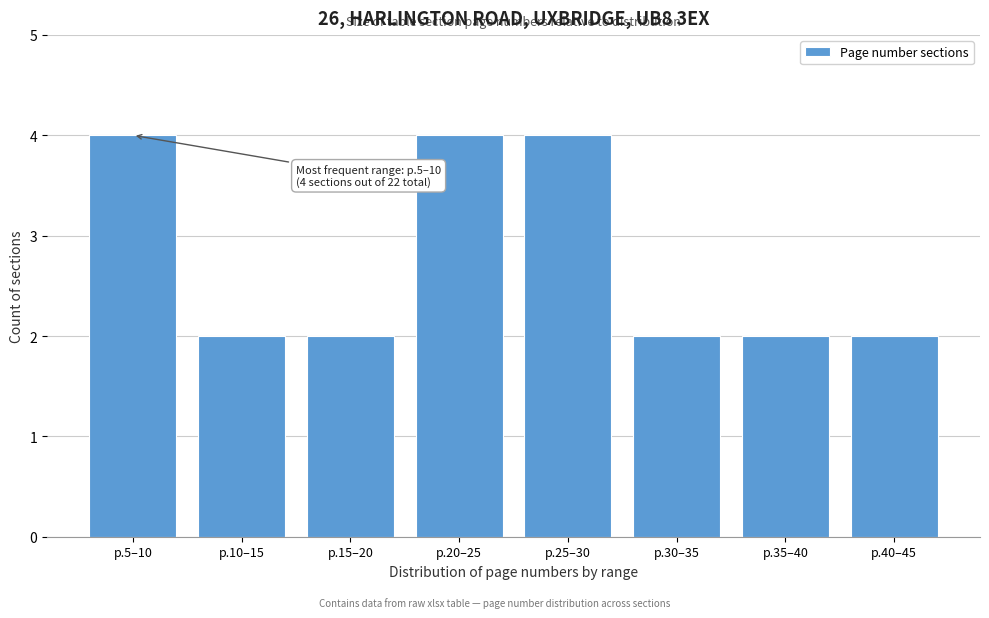

Reading left to right, list all the values displayed in this chart.

p.5–10=4	p.10–15=2	p.15–20=2	p.20–25=4	p.25–30=4	p.30–35=2	p.35–40=2	p.40–45=2